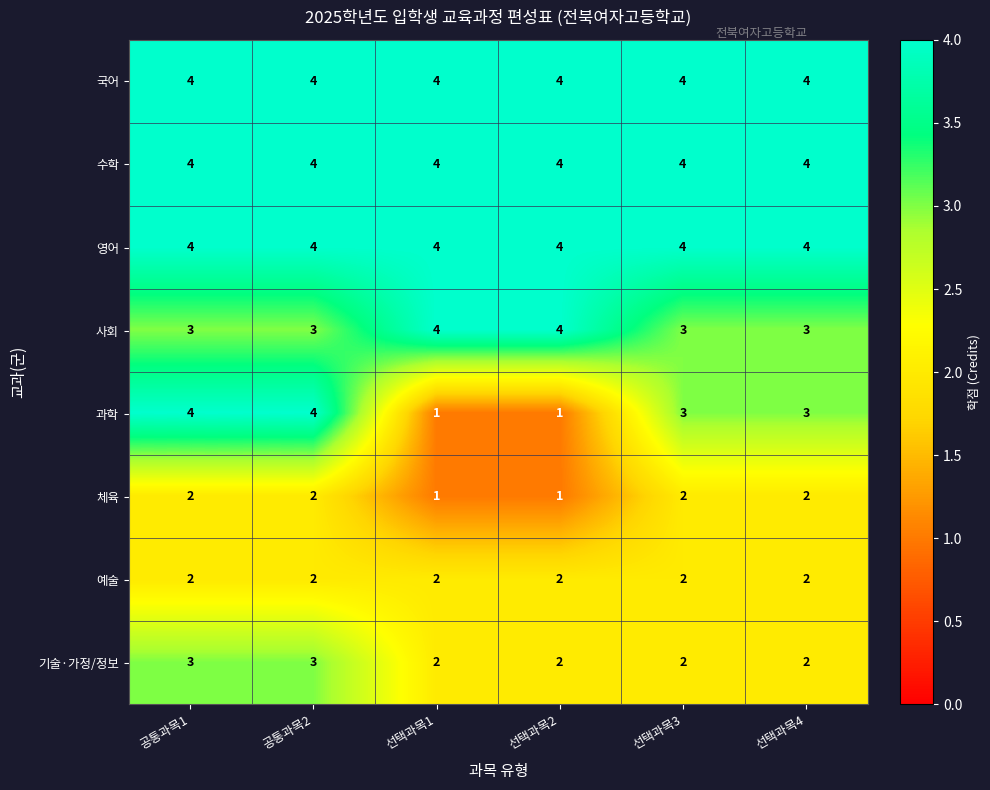

True or false: 기술·가정/정보 has a value of 3 at 선택과목4.

False